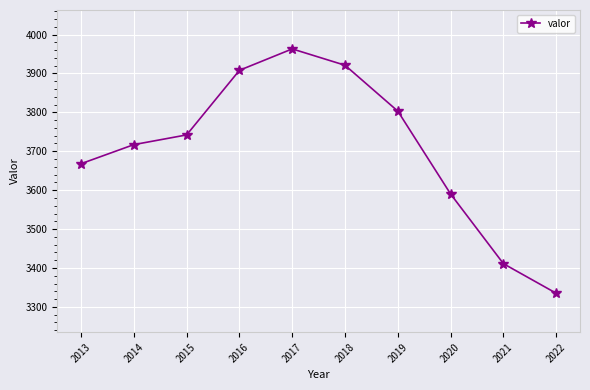

What is the change in value from 2017 to 2019?

-160